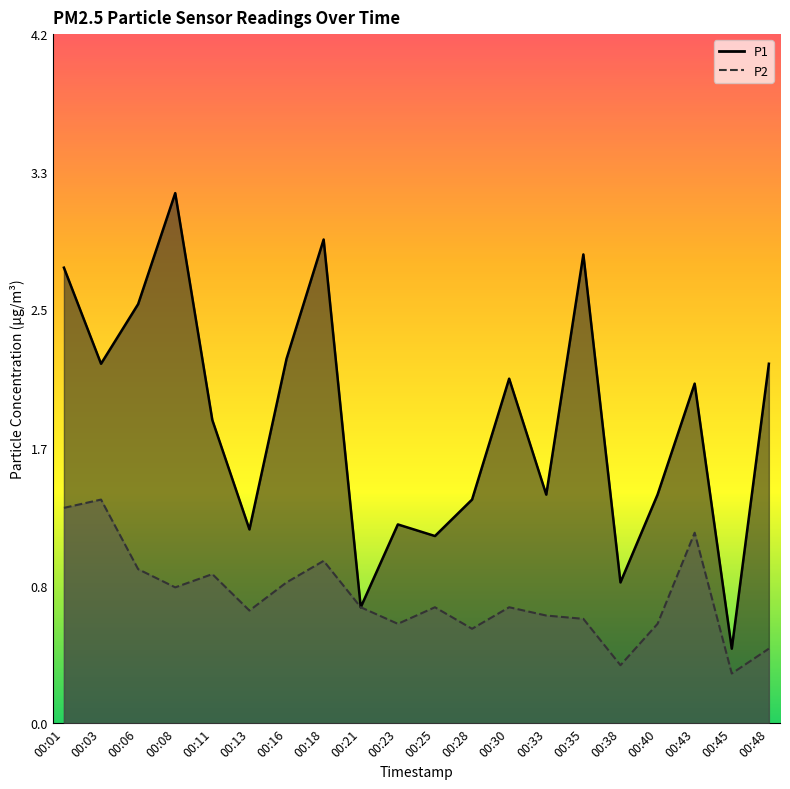

How many interior local peaks does the P1 series have?

6